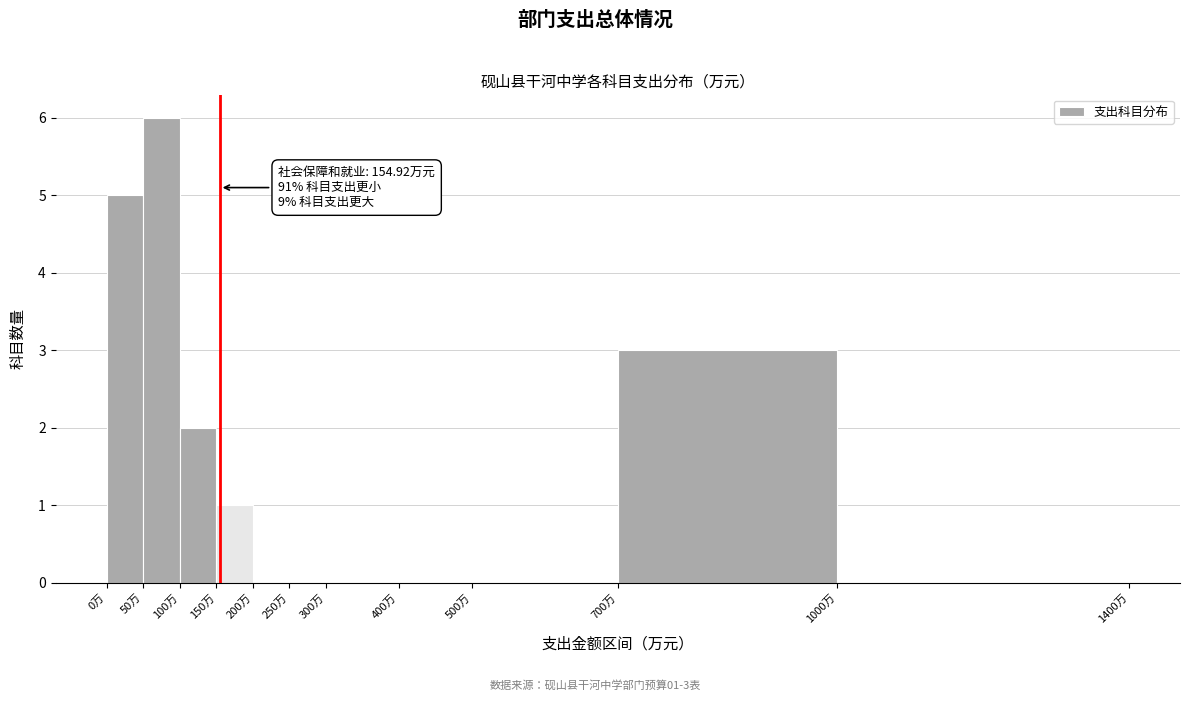

Which range on the x-axis has the tallest bar?

50 to 100